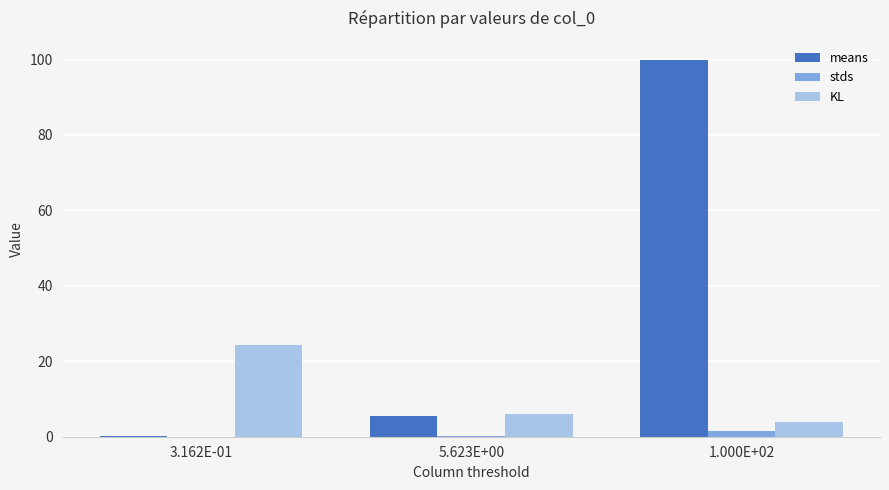

Does the chart contain stacked bars?

No